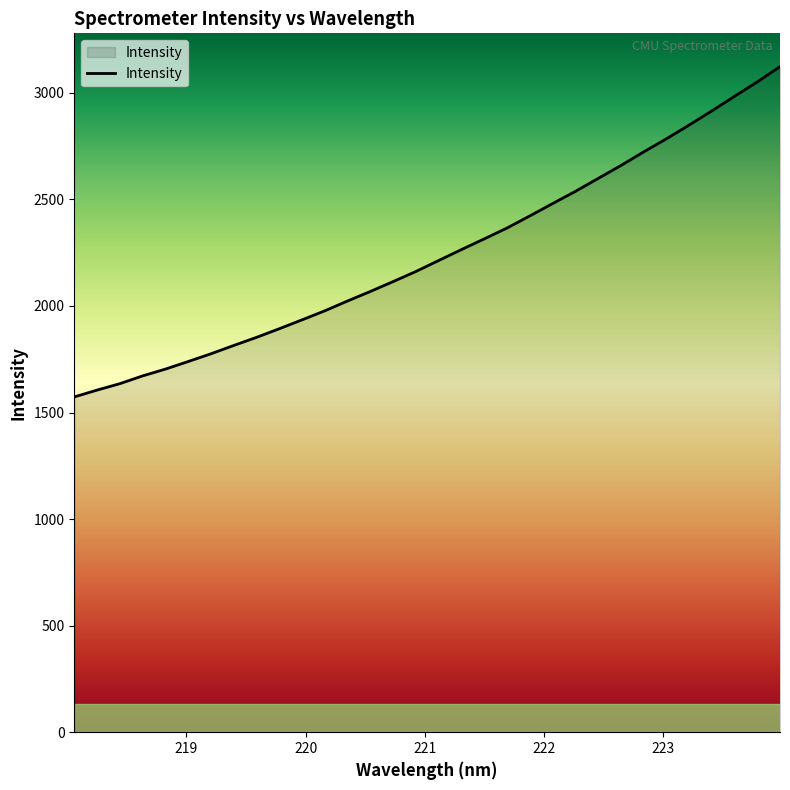

What is the minimum value shown in the chart?

1573.1